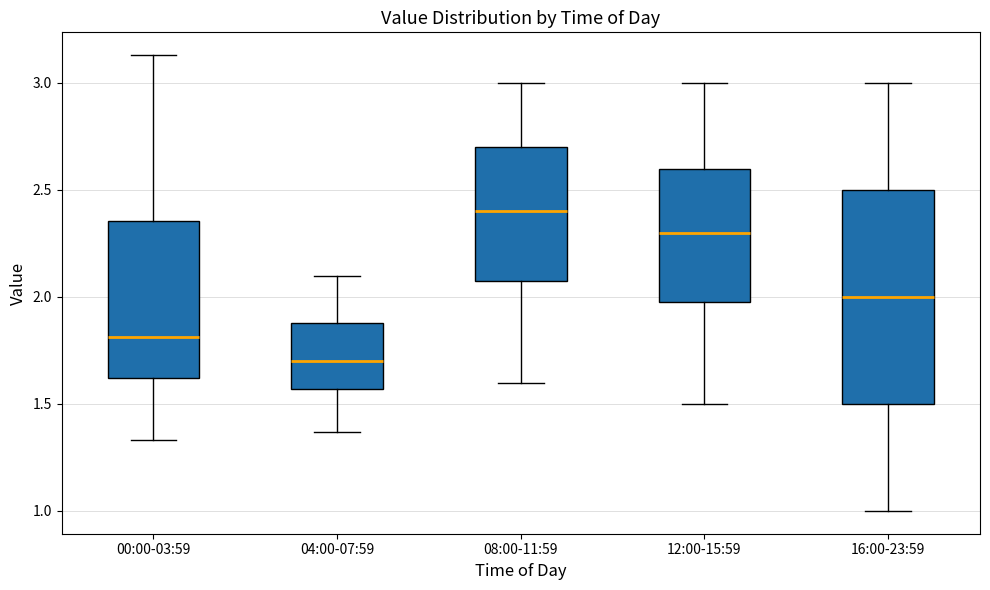

Reading left to right, transcribe this box plot: for each box, give where its median line is, the range the box spans, and where its two whiskers end, as read against the y-axis. The values are not printed on the chart, so give them approximately, as read against the axis.

00:00-03:59: median 1.80, box 1.60 to 2.35, whiskers 1.35 to 3.15
04:00-07:59: median 1.70, box 1.55 to 1.90, whiskers 1.35 to 2.10
08:00-11:59: median 2.40, box 2.10 to 2.70, whiskers 1.60 to 3.00
12:00-15:59: median 2.30, box 2.00 to 2.60, whiskers 1.50 to 3.00
16:00-23:59: median 2.00, box 1.50 to 2.50, whiskers 1.00 to 3.00